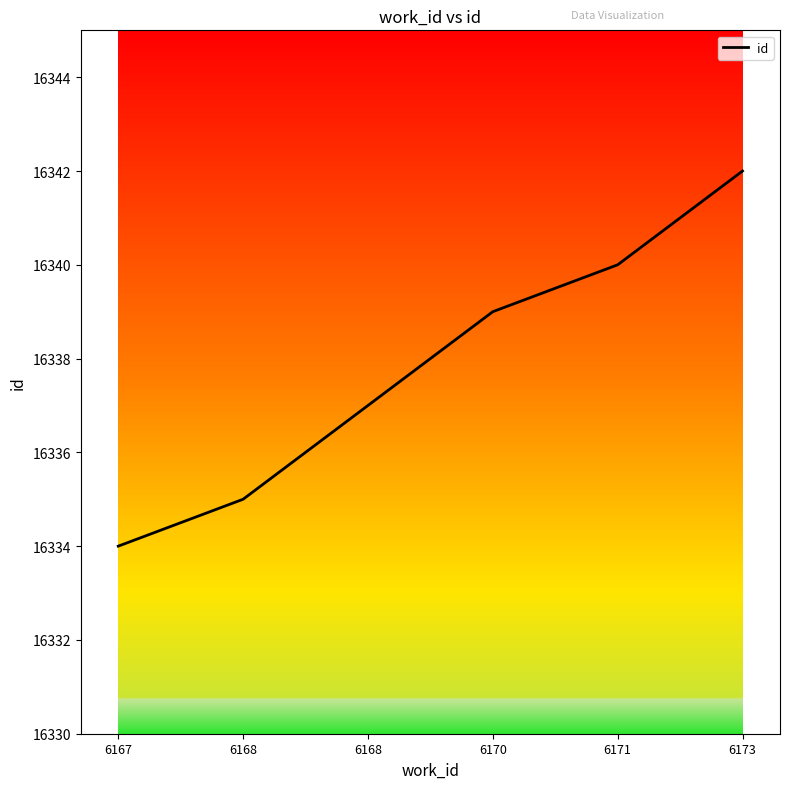

What is the sum of the values at 6171 and 6170?

32679